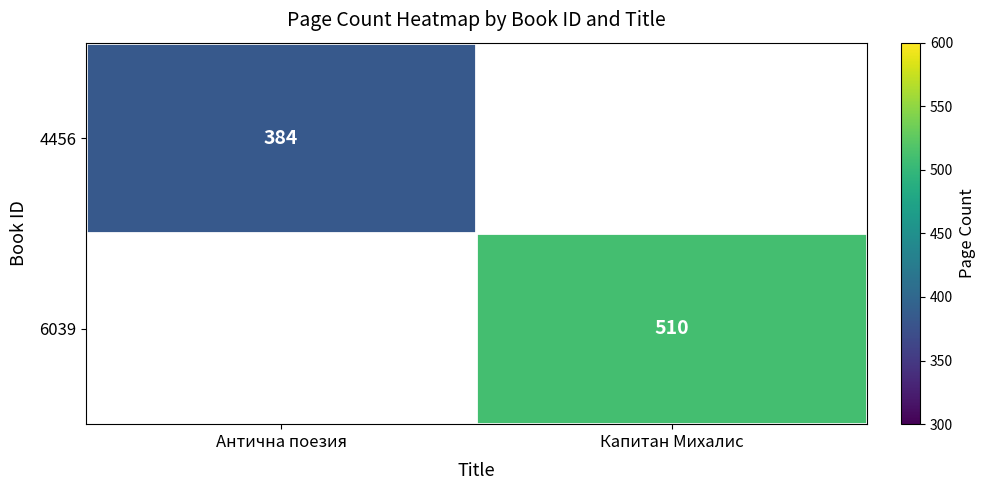

Is it true that 6039 equals 510 at Капитан Михалис?

True